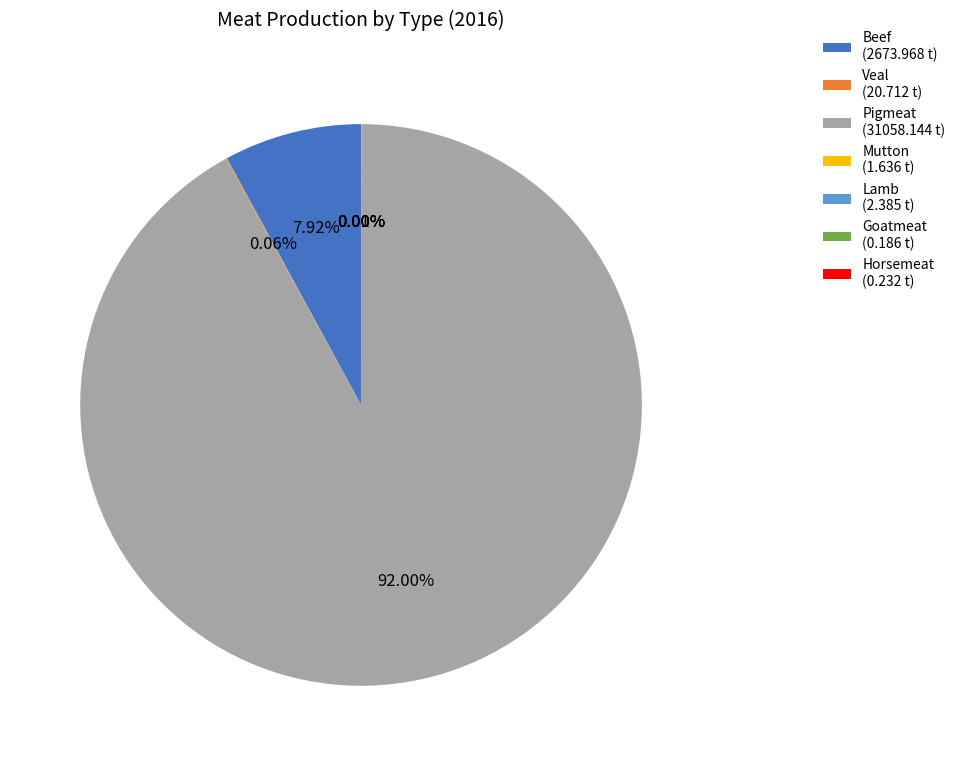

What percentage is the Beef slice, to the nearest percent?

8%